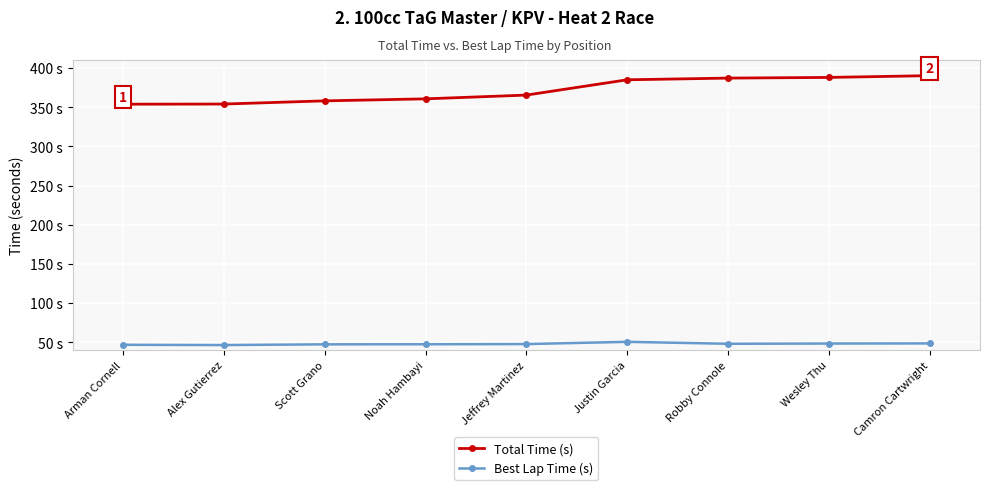

What is the label of the 2nd point from the right?

Wesley Thu